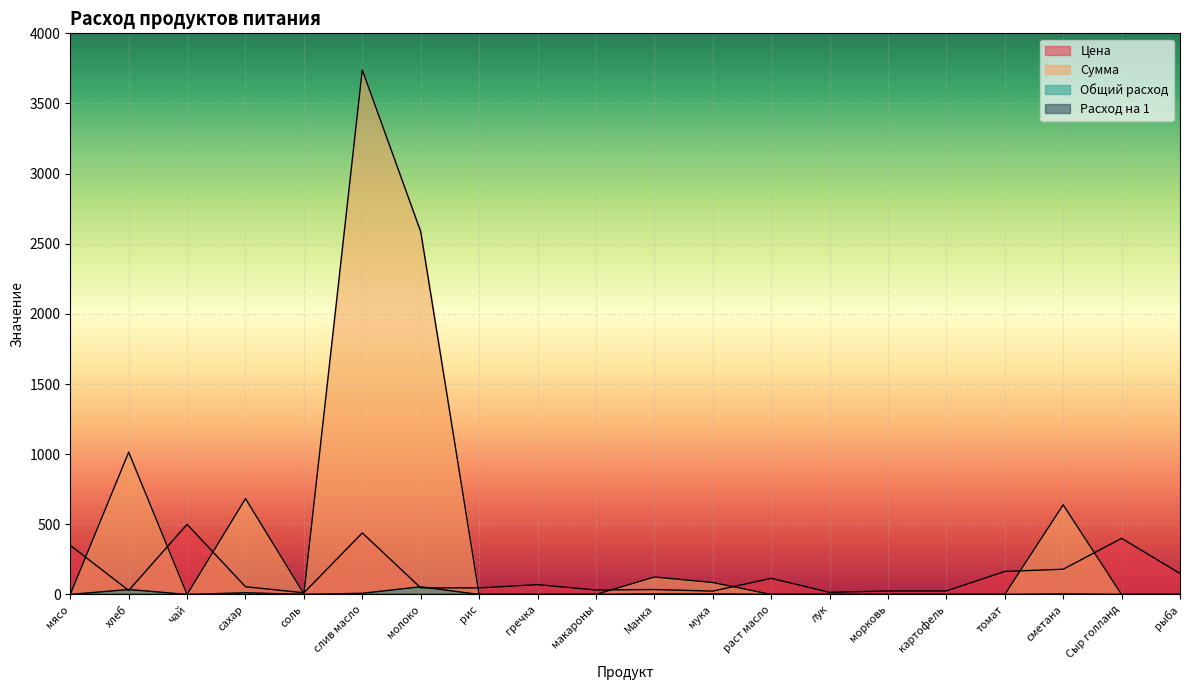

What are all the series names shown in the legend?

Цена, Сумма, Общий расход, Расход на 1